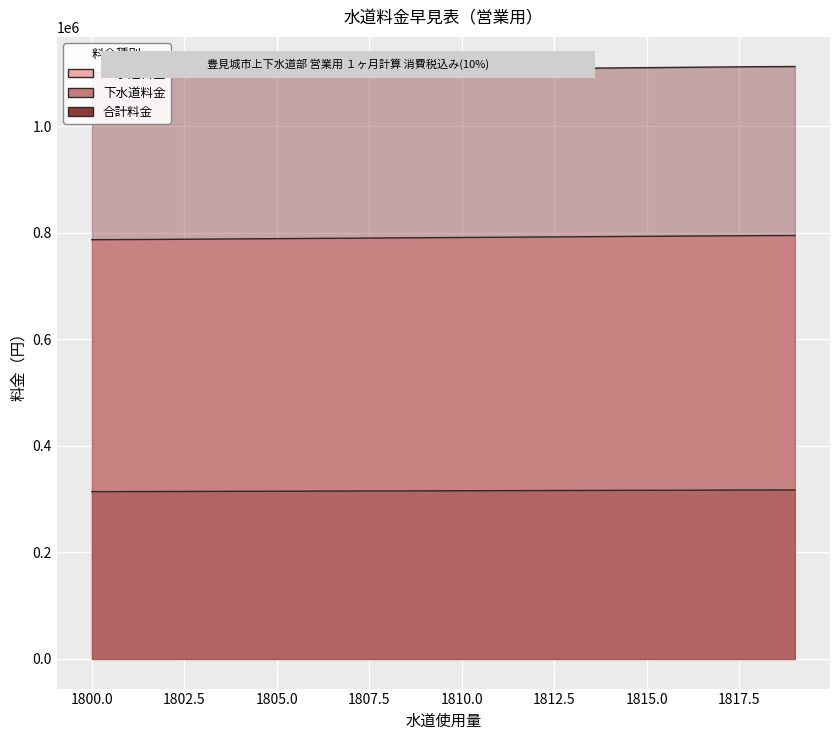

What is the minimum value for 合計料金?

314039.6